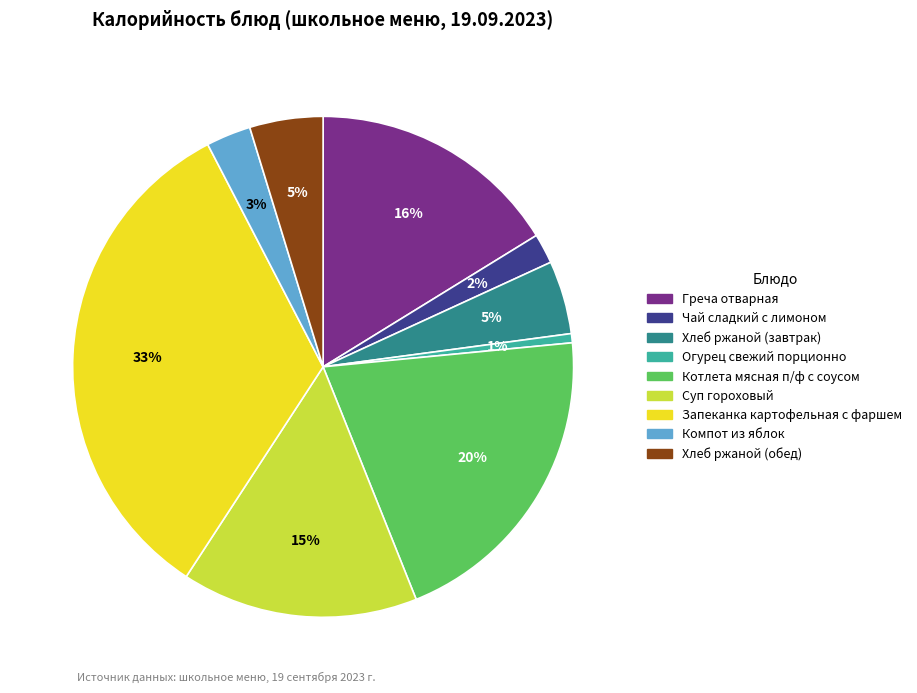

What is the largest slice in the pie chart?

Запеканка картофельная с фаршем